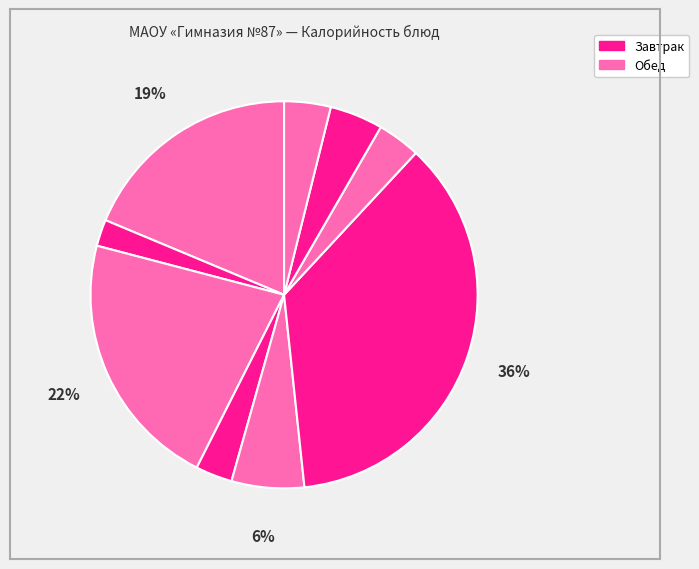

How many slices are in this pie chart?

9